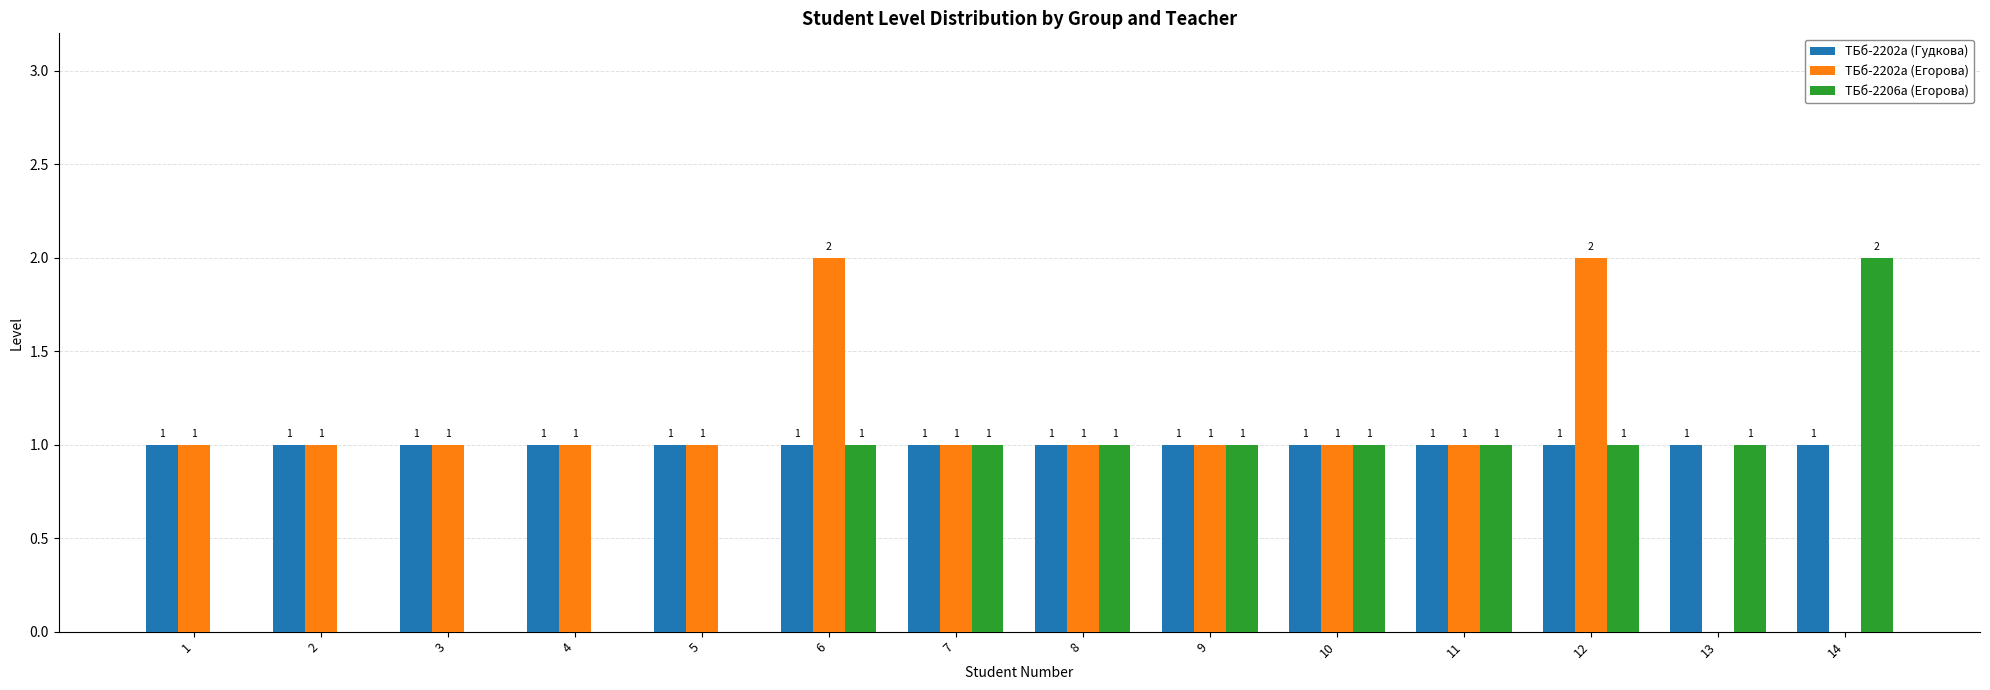

What are all the series names shown in the legend?

ТБб-2202а (Гудкова), ТБб-2202а (Егорова), ТБб-2206а (Егорова)